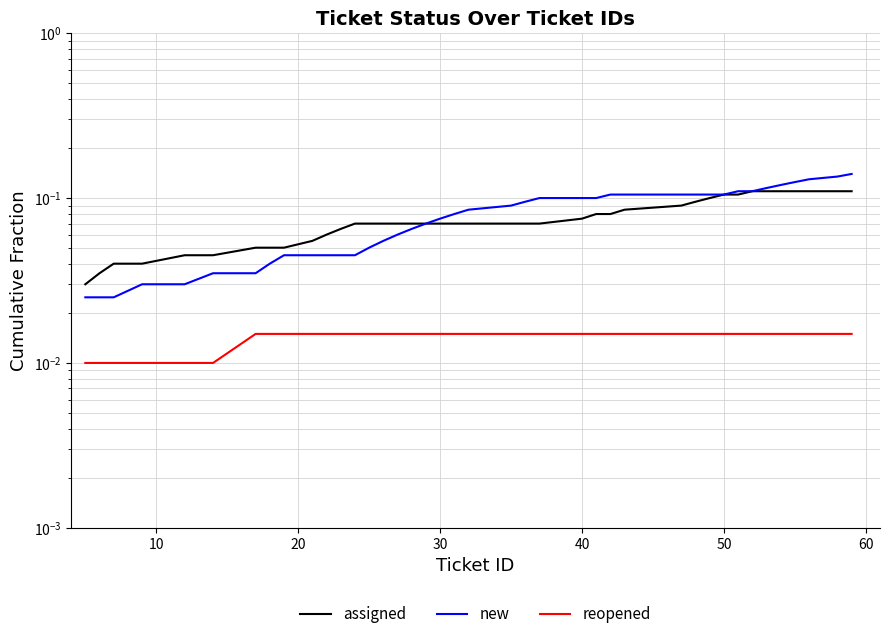

Which series has the largest total across all categories?

new